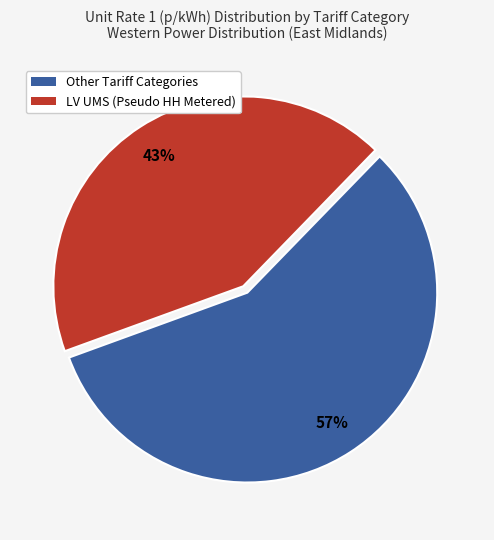

To the nearest percent, what is the average slice percentage?

50%